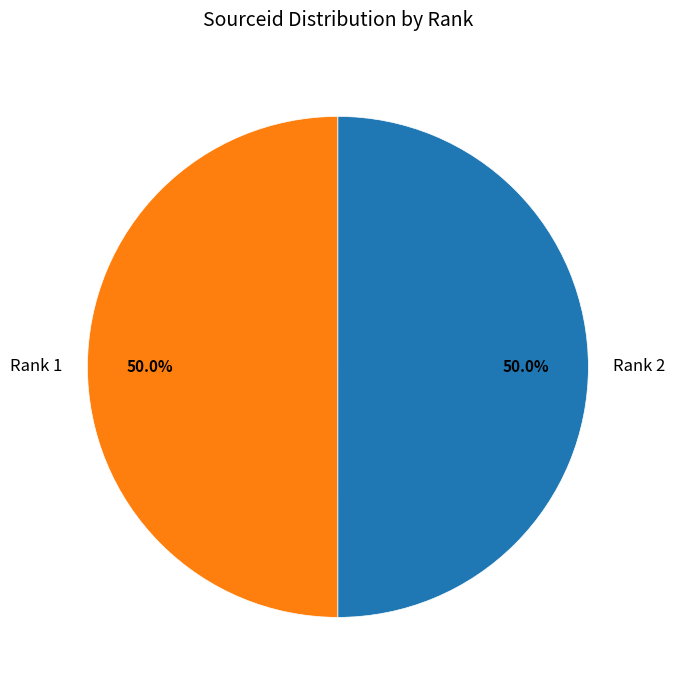

Is the sum of Rank 2 and Rank 1 greater than half?

Yes